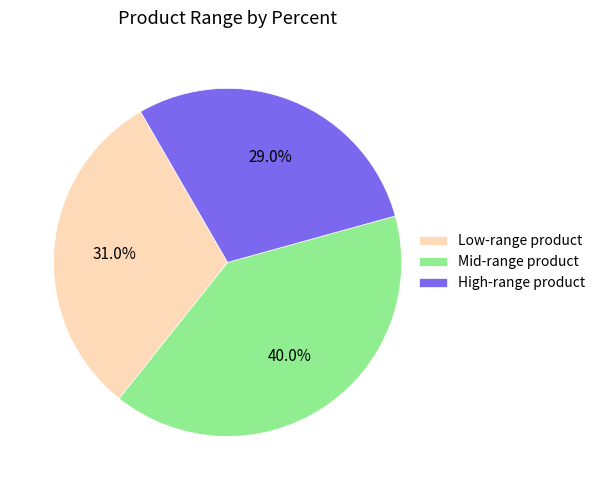

How many slices are in this pie chart?

3